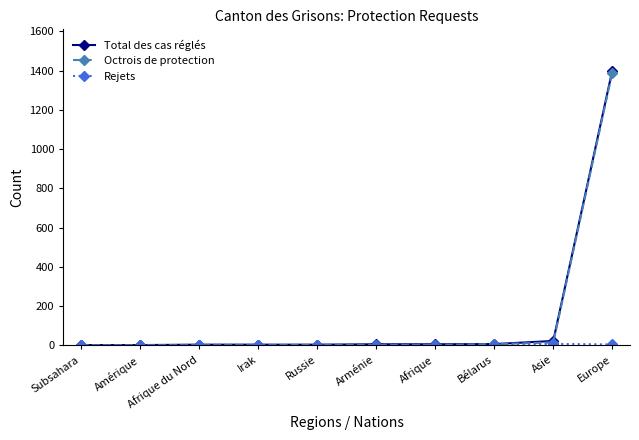

At how many categories does at least one series exceed 111?

1